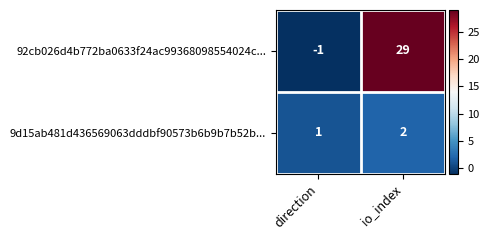

What is the spread (max minus min) of values at direction?

2